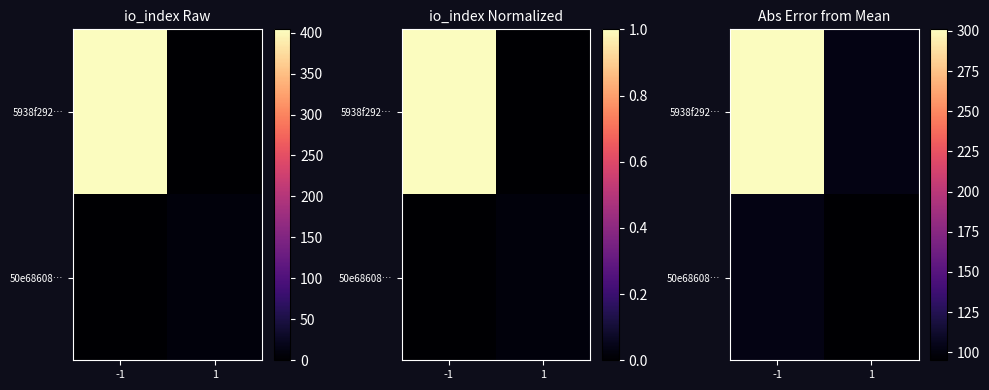

At which label does 5938f292… reach its peak?

-1